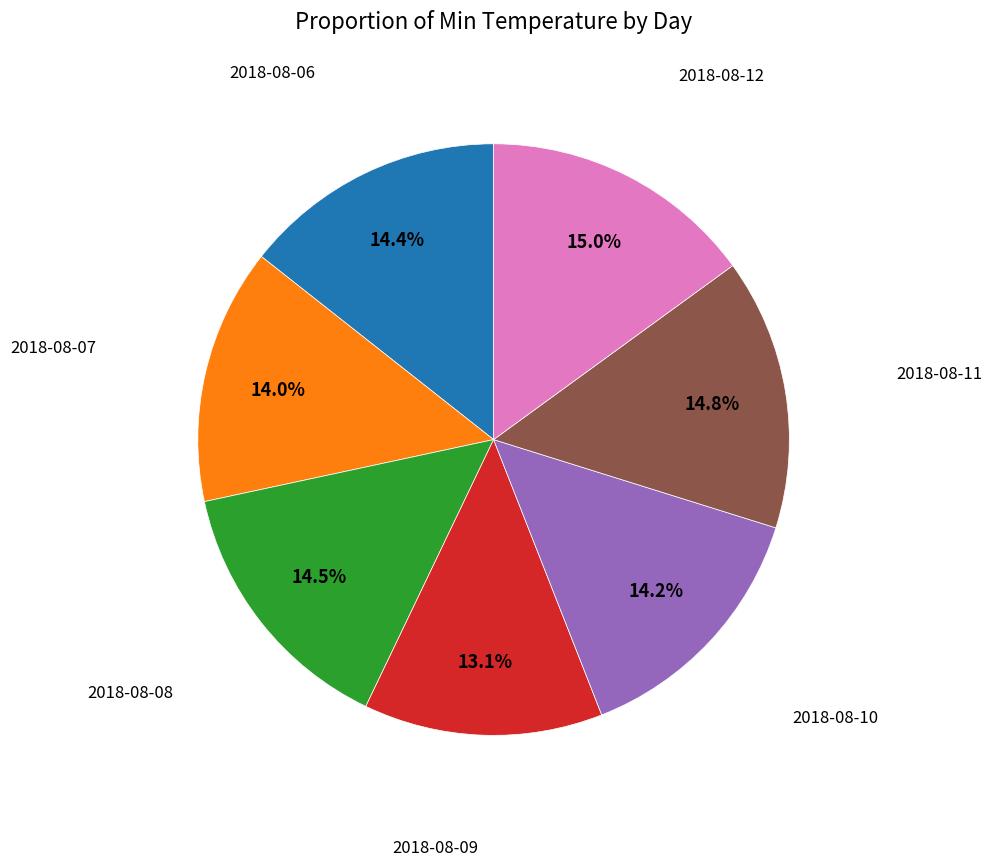

Does any single category account for the majority?

No